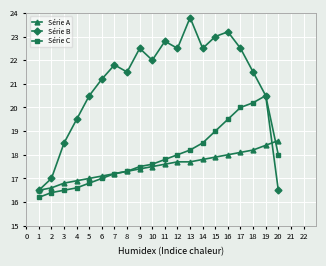

What is the sum of all Série C values?

358.8